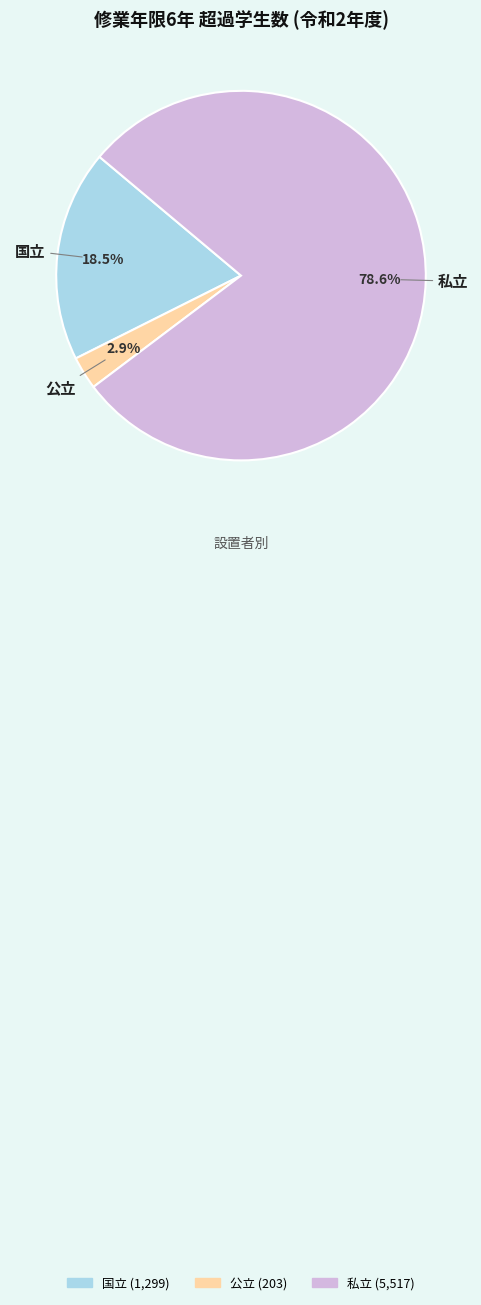

How many segments does this pie chart have?

3